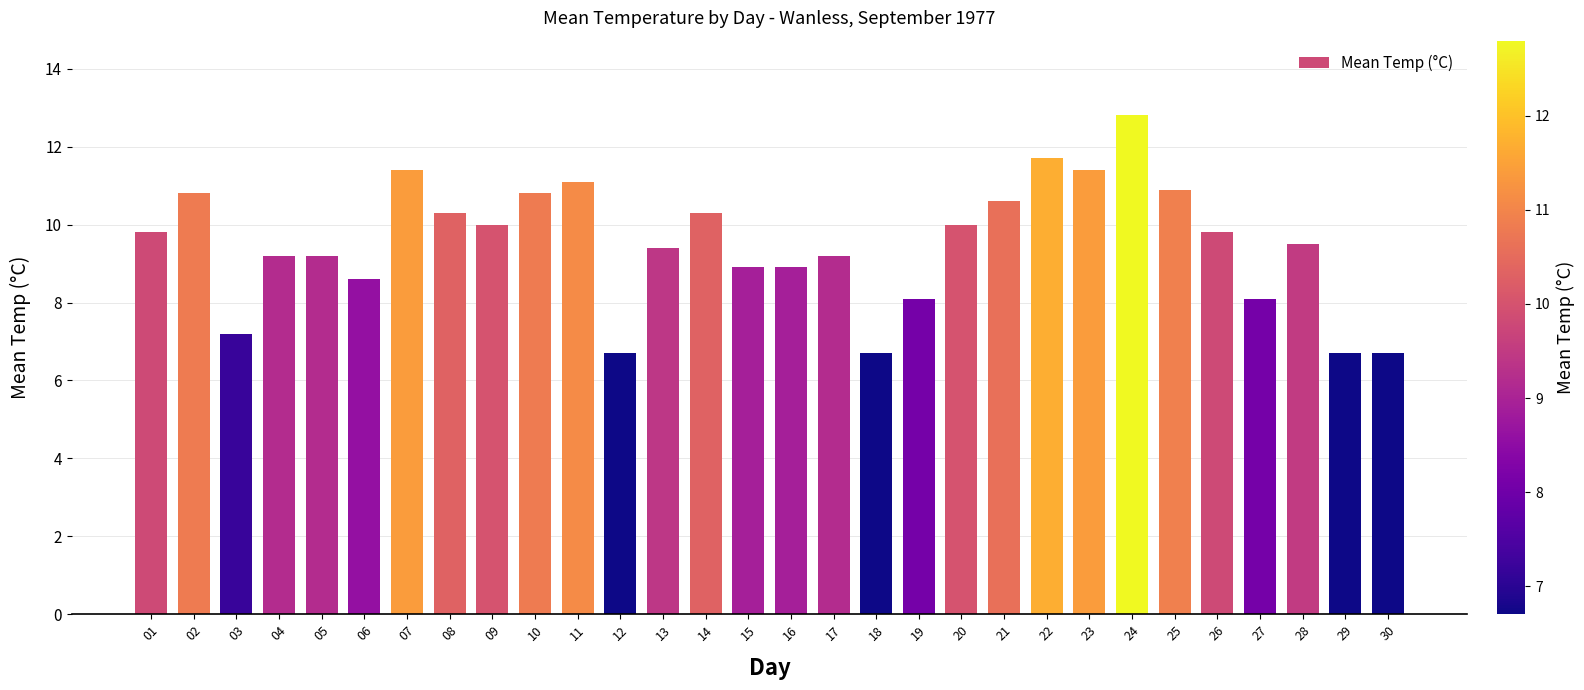

Is it true that the value at 25 is 10.9?

True